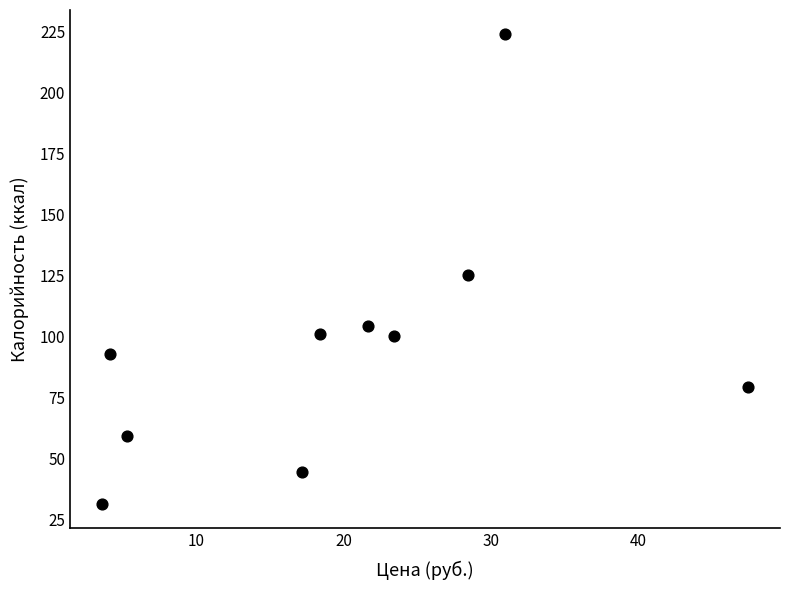

What is the average X value?

20.1